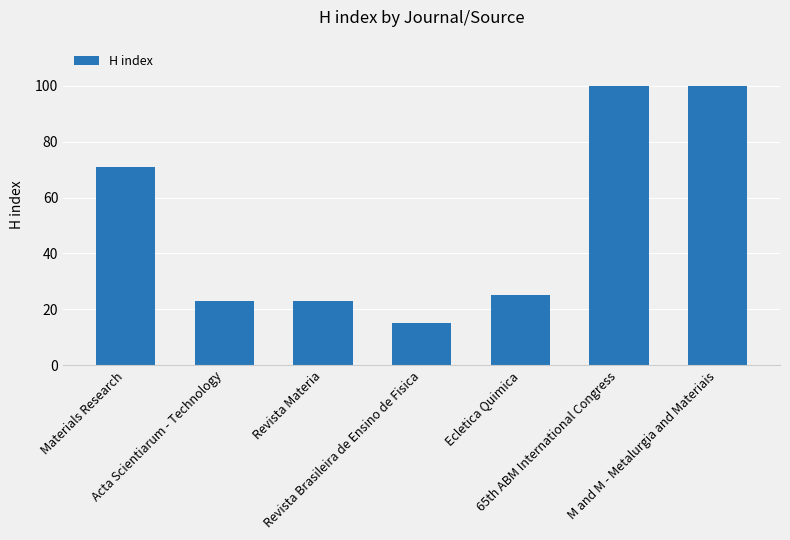

True or false: the data shows 15 at Revista Brasileira de Ensino de Fisica.

True